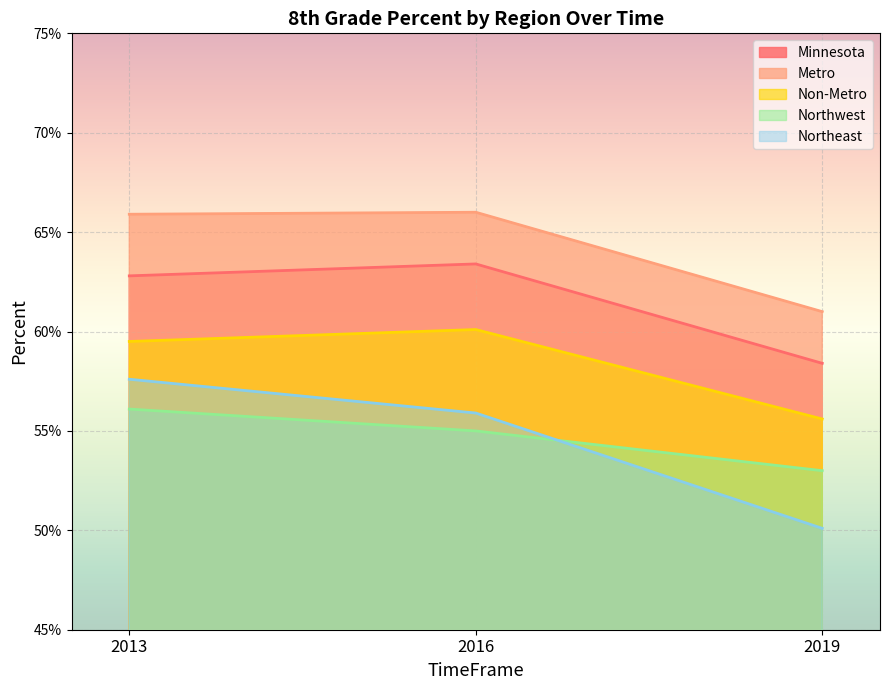

Reading left to right, transcribe all the data shown in this chart.

Minnesota: 2013=0.6	2016=0.6	2019=0.6
Metro: 2013=0.7	2016=0.7	2019=0.6
Non-Metro: 2013=0.6	2016=0.6	2019=0.6
Northwest: 2013=0.6	2016=0.6	2019=0.5
Northeast: 2013=0.6	2016=0.6	2019=0.5